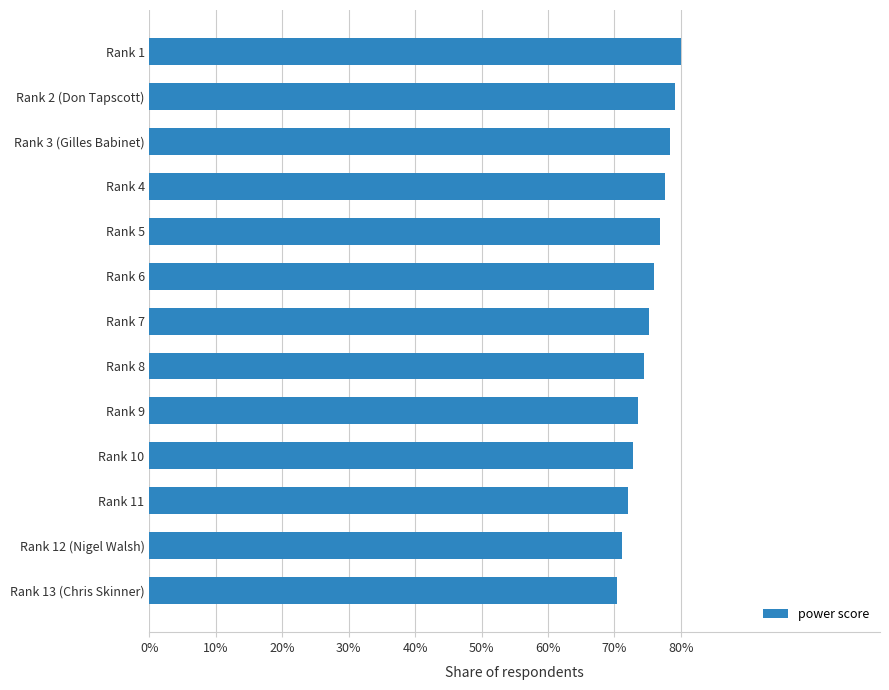

How many values are below 75?

6